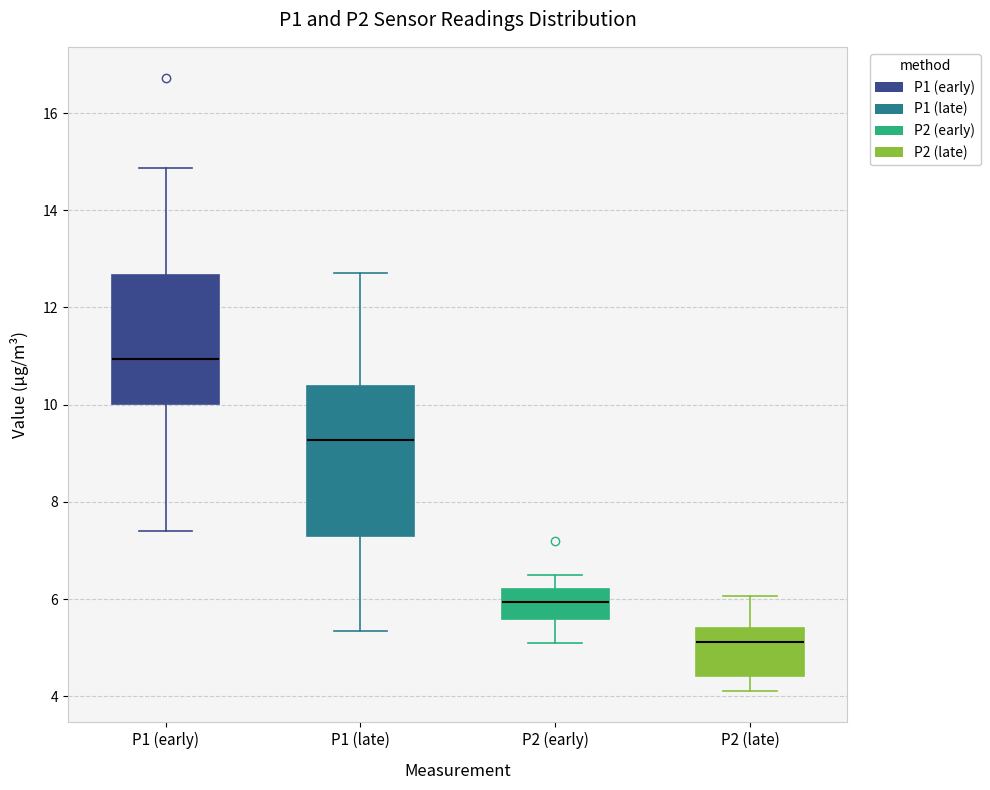

Which box's median line is the highest?

P1 (early)